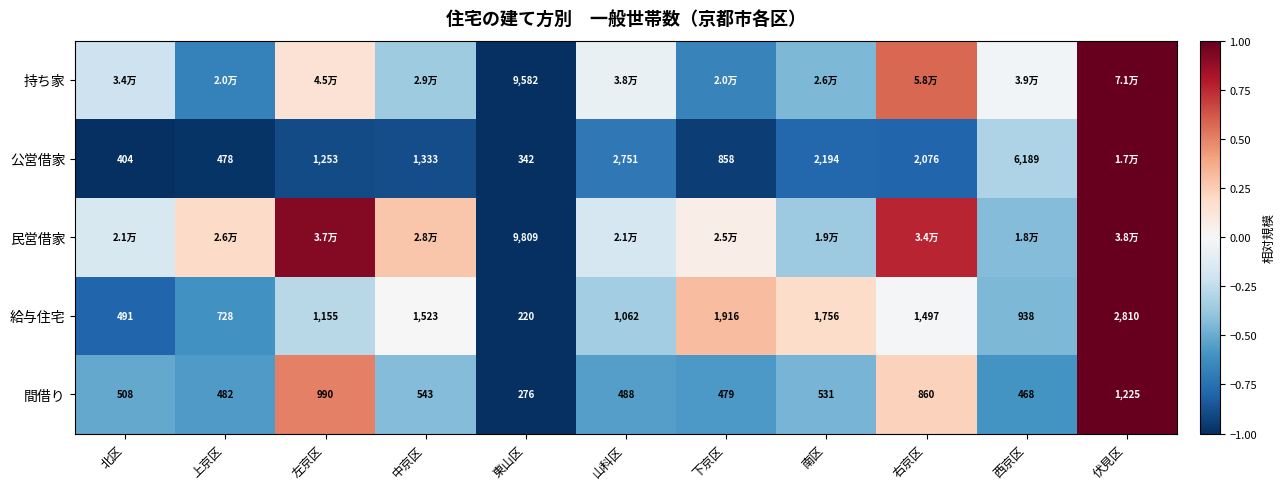

Which category has the highest value in the 給与住宅 series?

伏見区